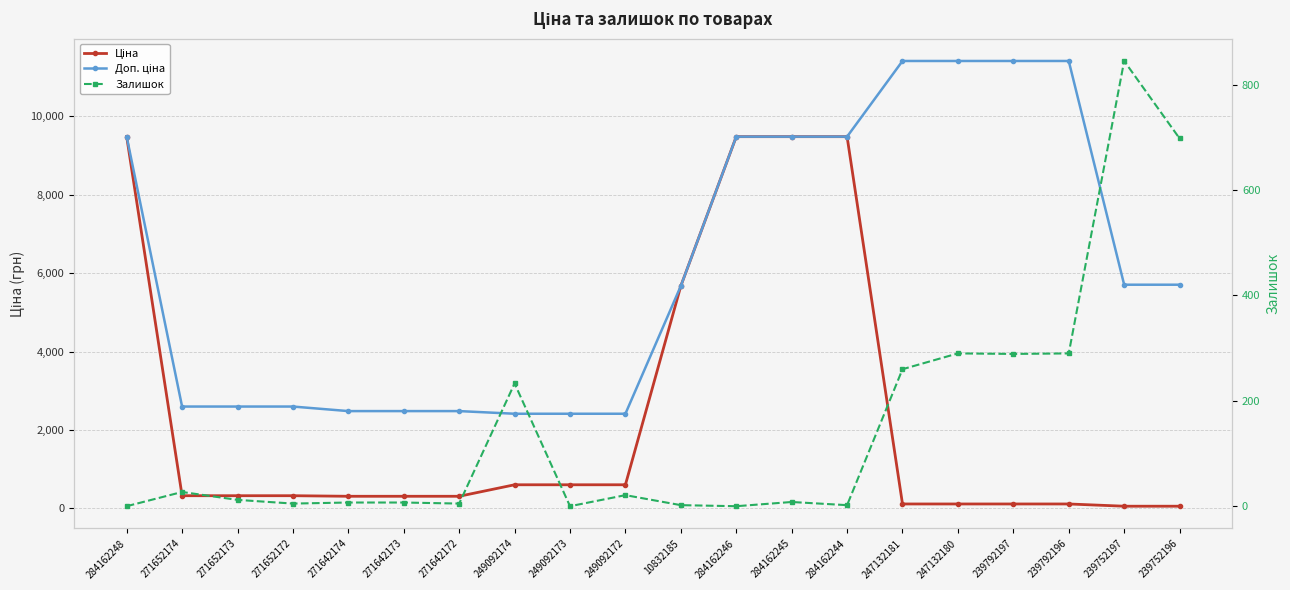

True or false: Ціна and Залишок intersect in this chart.

True